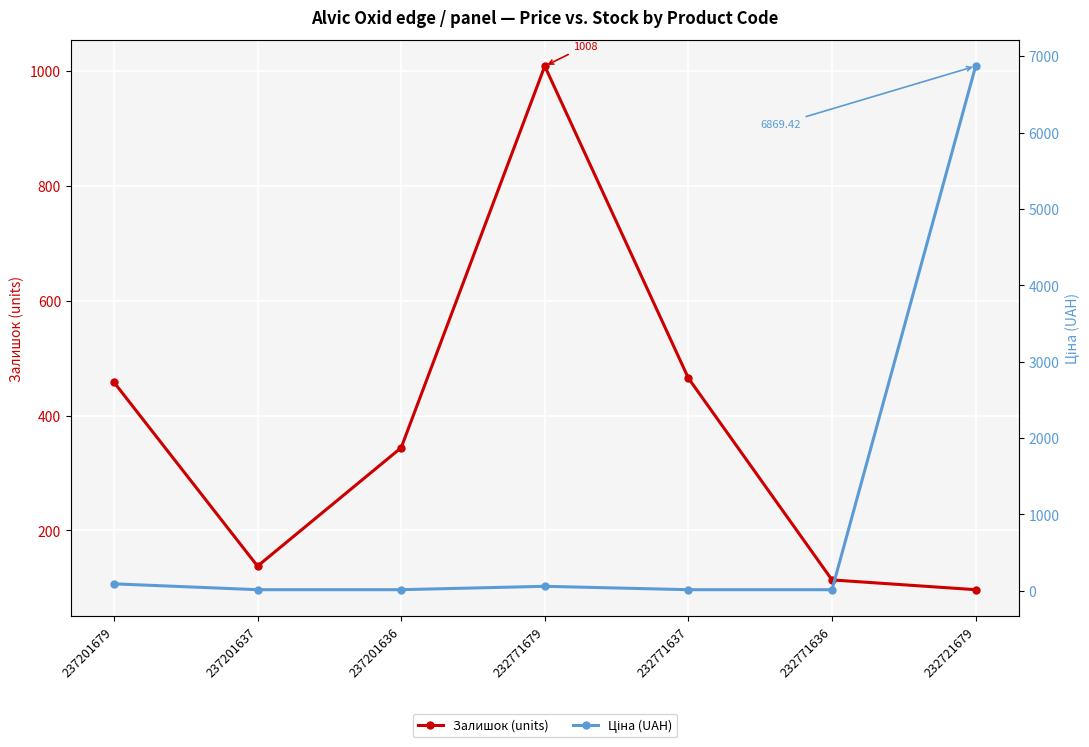

At which category is the sum across all series the highest?

232721679